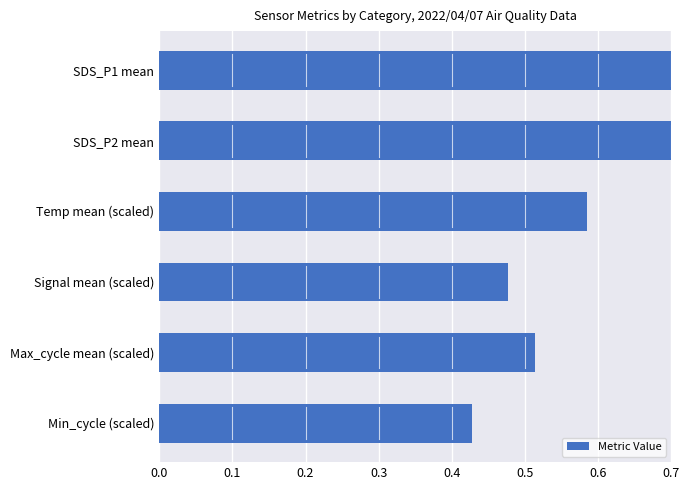

How many bars are there in total?

6